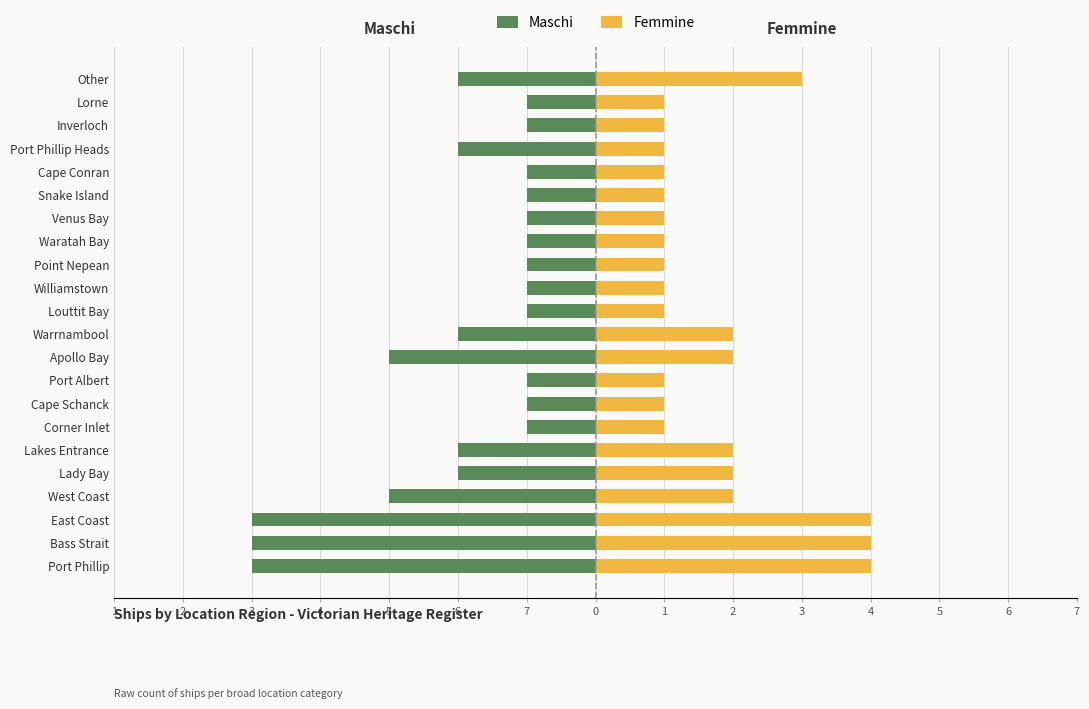

The Femmine series shows 1 at Snake Island. True or false?

False